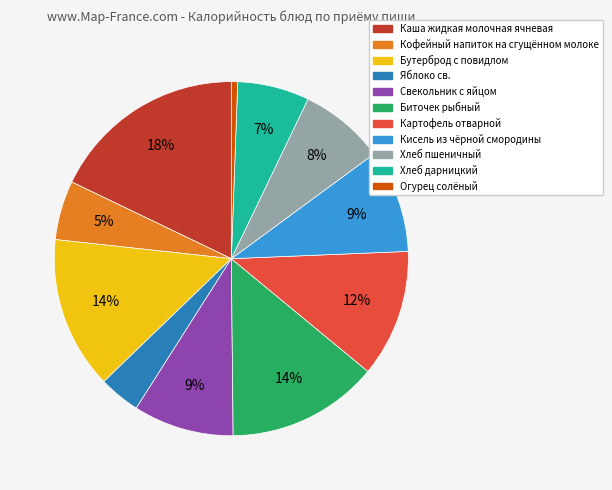

Does Биточек рыбный represent more than half of the total?

No